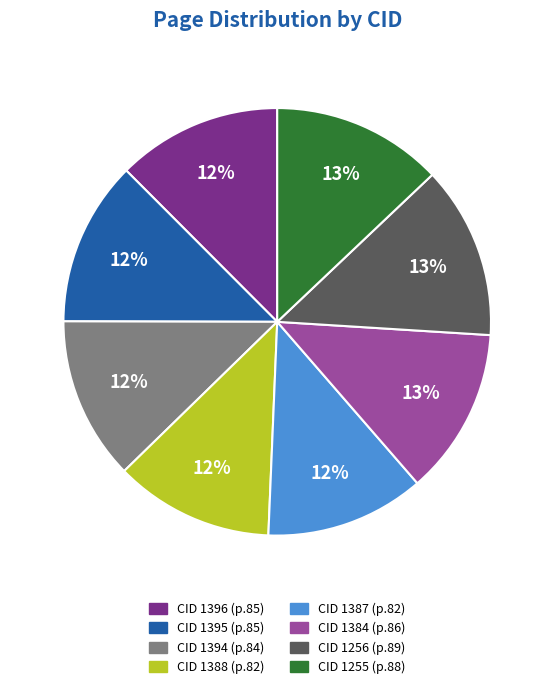

To the nearest percent, what is the difference between the largest and smallest slice percentages?

1%